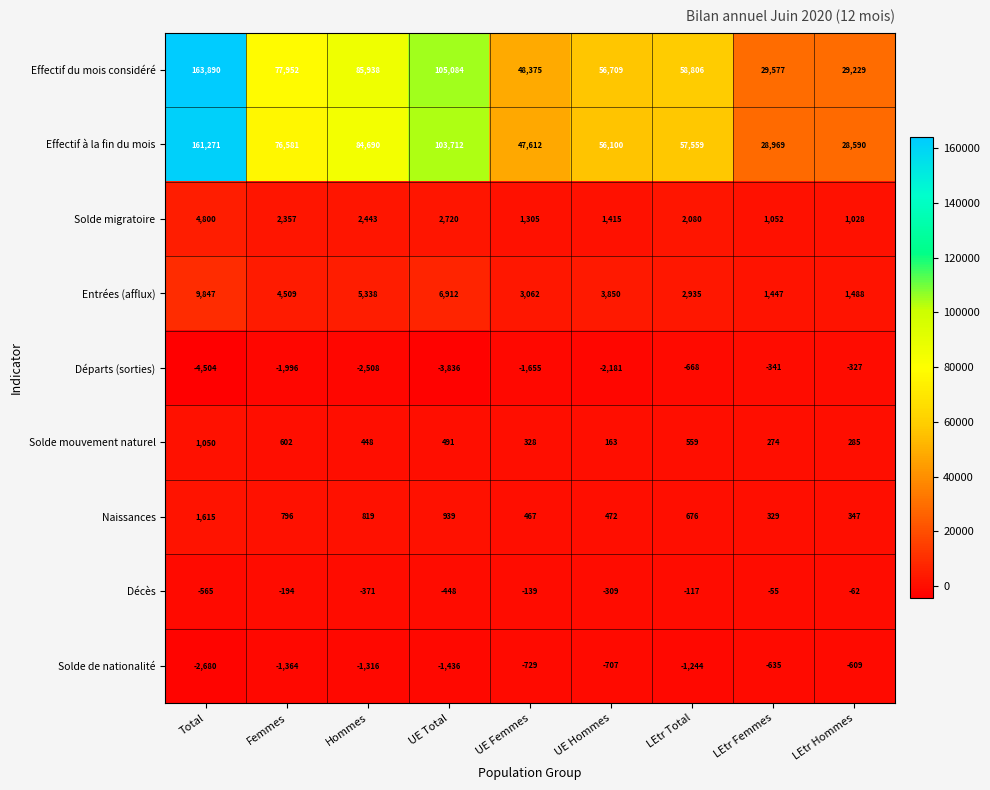

What is the total value across all series at LEtr Femmes?

60617